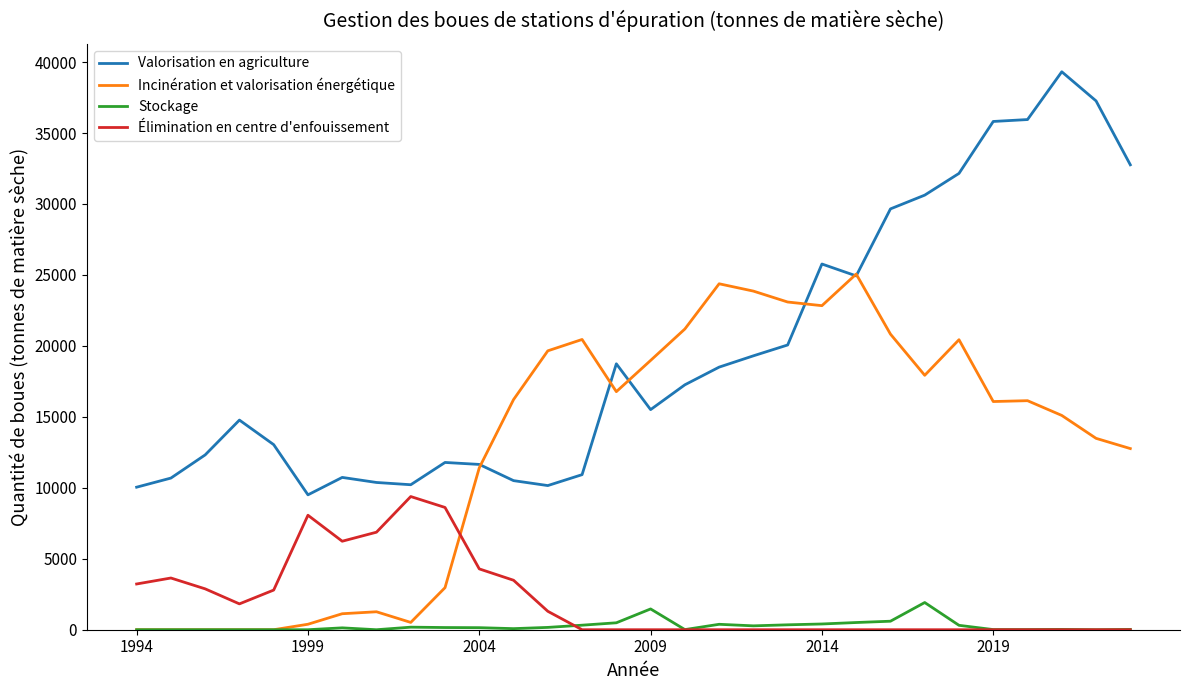

Which series has the largest range (max minus min)?

Valorisation en agriculture